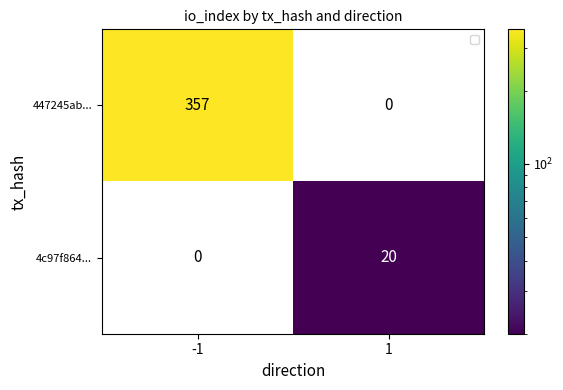

What is the sum of all 4c97f864... values?

20